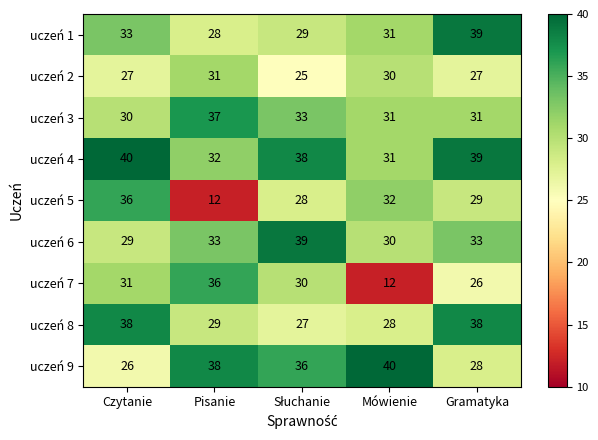

What is the average value of the uczeń 3 series?

32